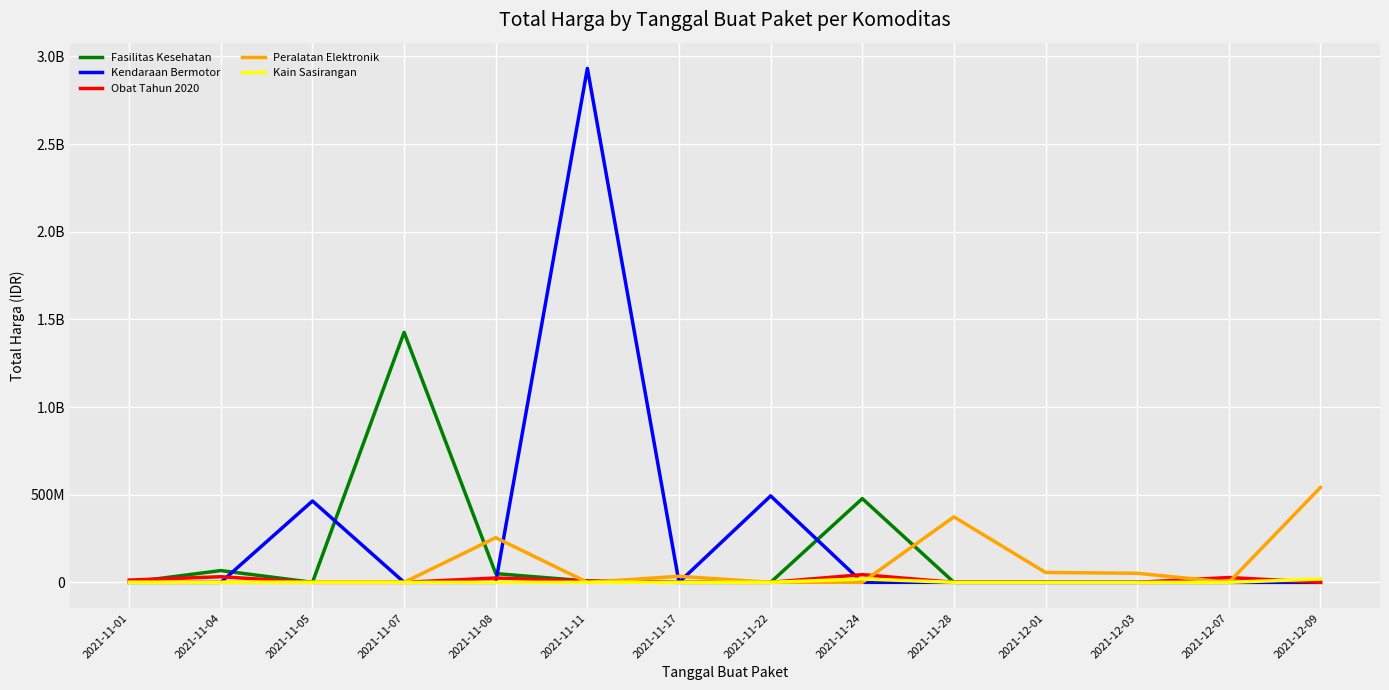

What is the average value of the Peralatan Elektronik series?

93658629